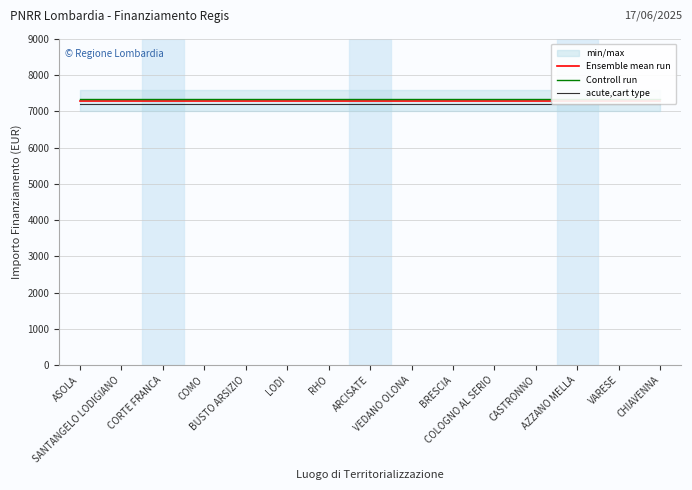

Which series changed the most between BUSTO ARSIZIO and AZZANO MELLA?

Ensemble mean run